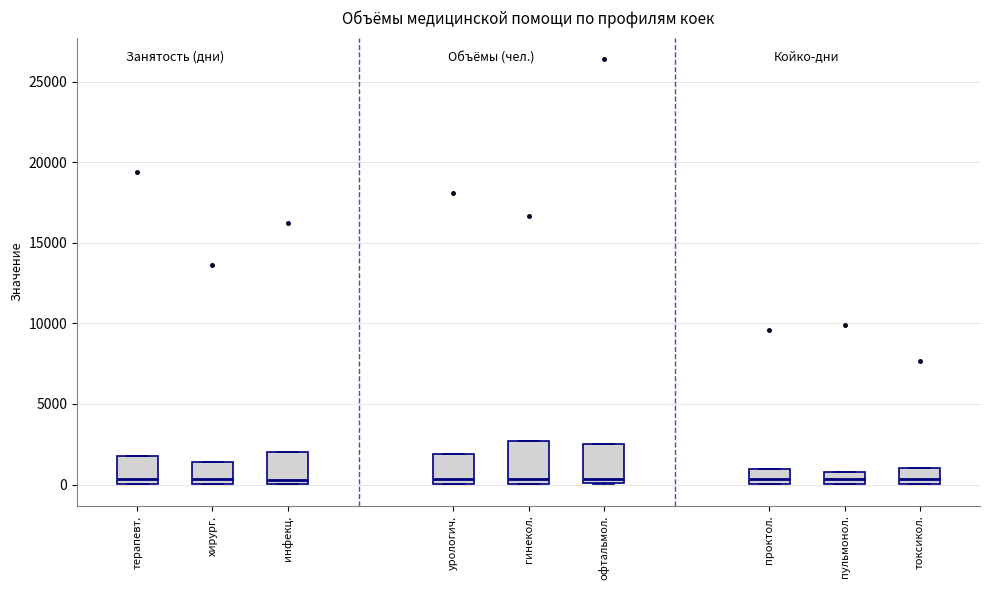

Where is the lower edge of the box for офтальмол. on the y-axis? The values are not printed on the chart, so give them approximately, as read against the axis.

0